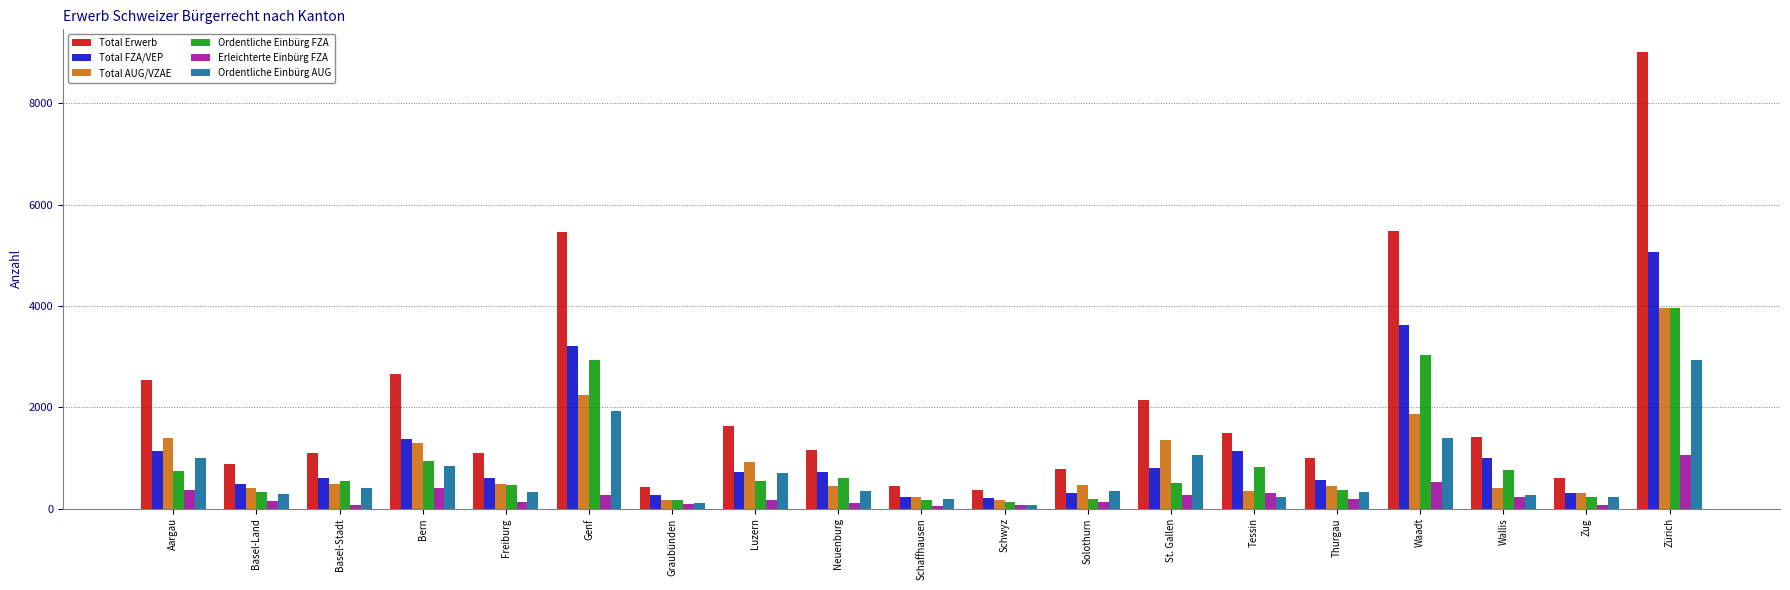

Is it true that Total AUG/VZAE equals 727 at Neuenburg?

False